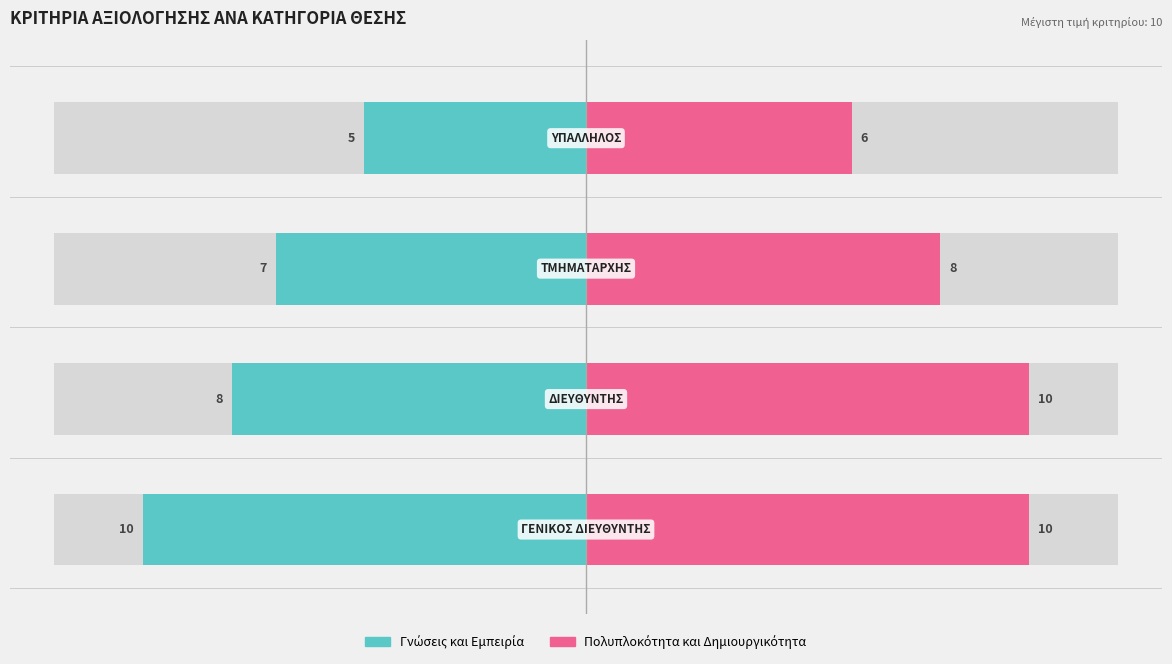

Between 0 and 3, which series saw the biggest shift?

Γνώσεις και Εμπειρία